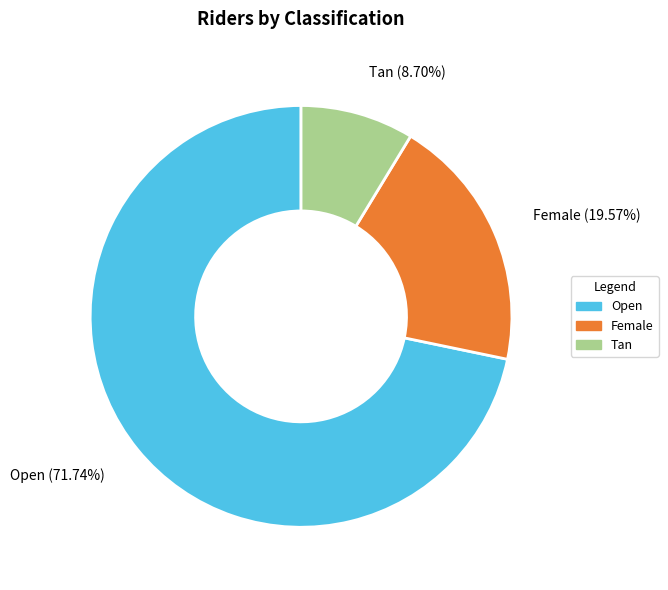

Which slice represents more than half of the pie?

Open